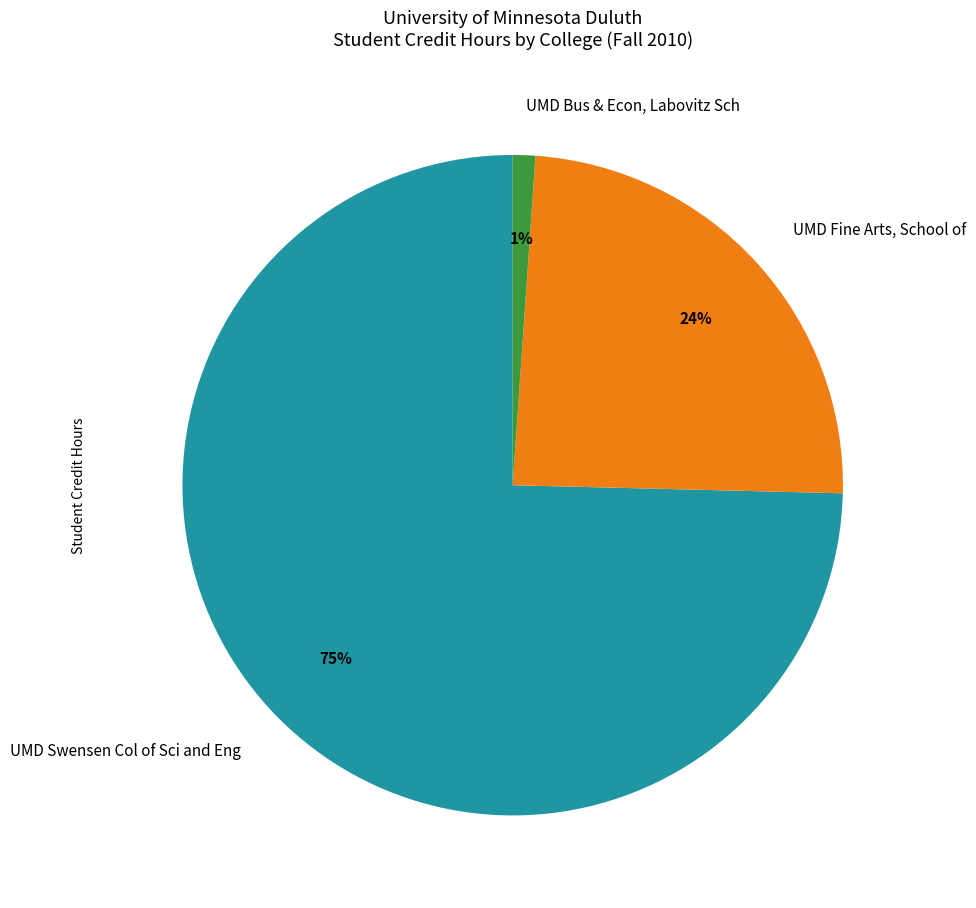

How many segments does this pie chart have?

3